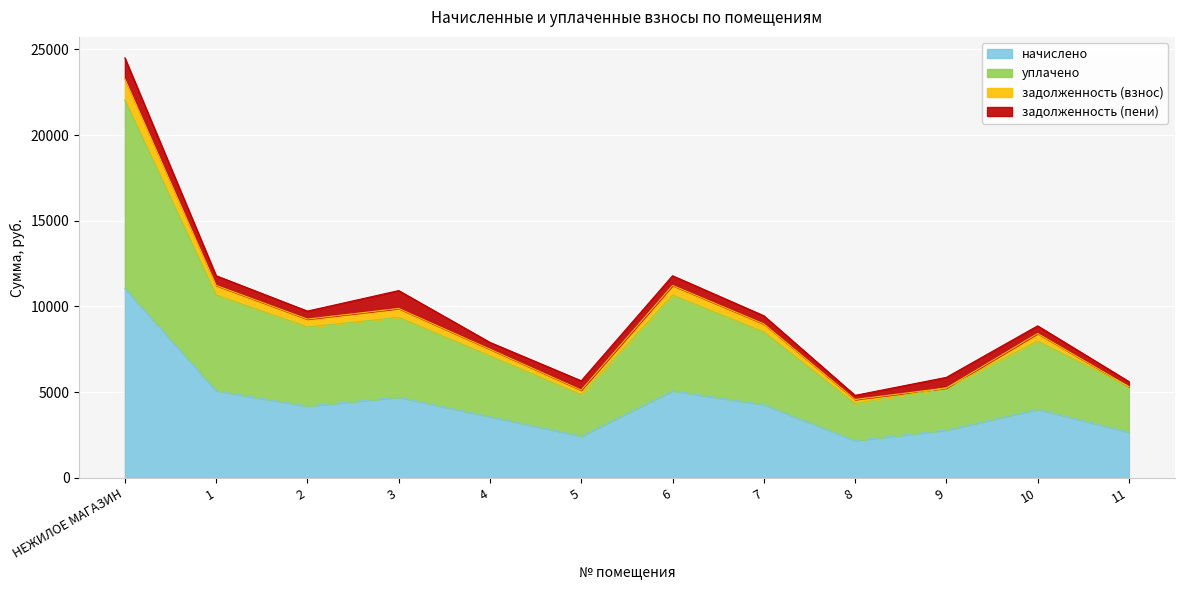

True or false: уплачено and начислено intersect in this chart.

False